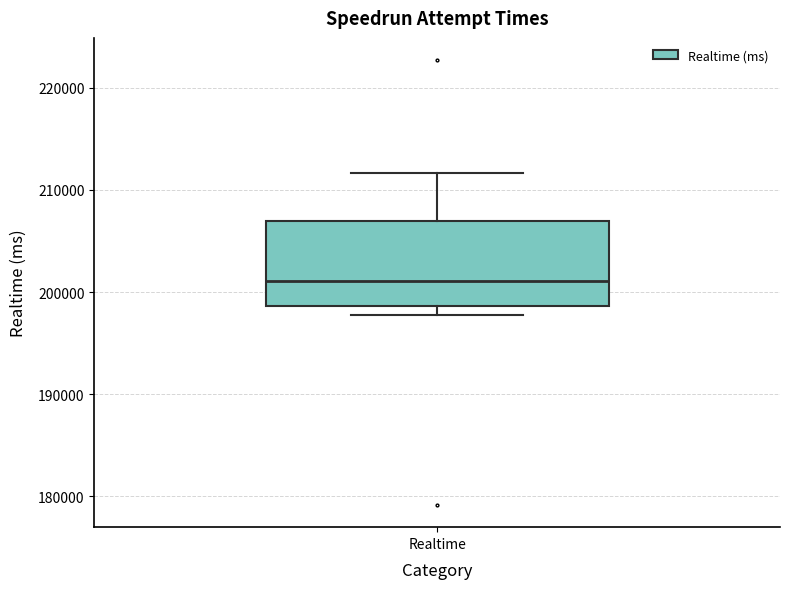

Read this box plot against the y-axis: the position of the median line, the range covered by the box, and the ends of both whiskers. The values are not printed on the chart, so give them approximately, as read against the axis.

median 201000, box 199000 to 207000, whiskers 198000 to 212000